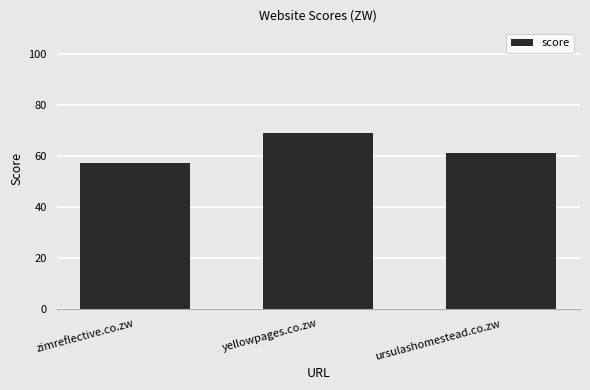

What is the difference between the second highest and minimum values?

4